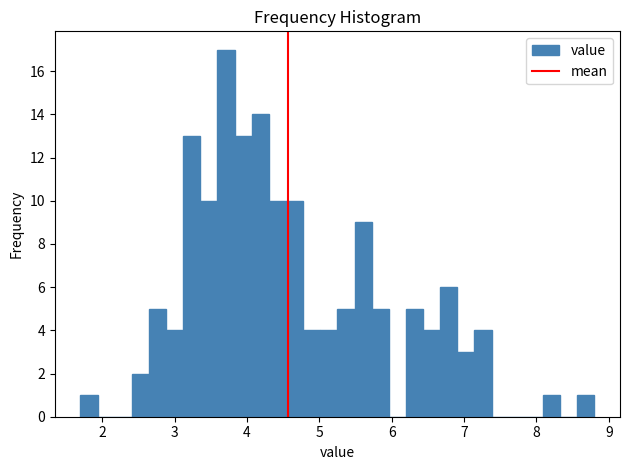

Read against the x-axis, roughly where is the centre of the tallest bar?

3.7